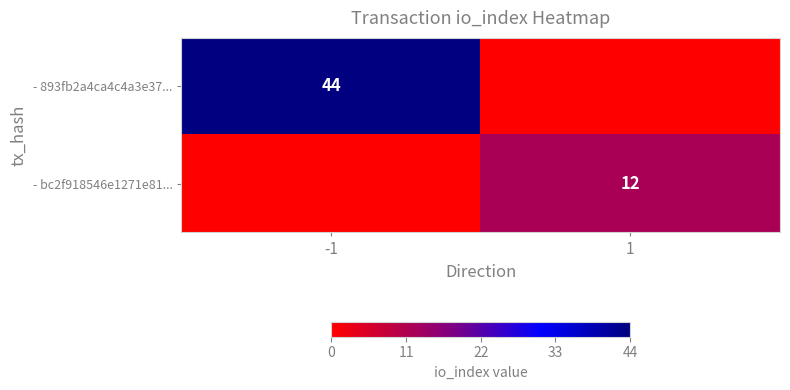

The - bc2f918546e1271e81... series shows 8 at 1. True or false?

False